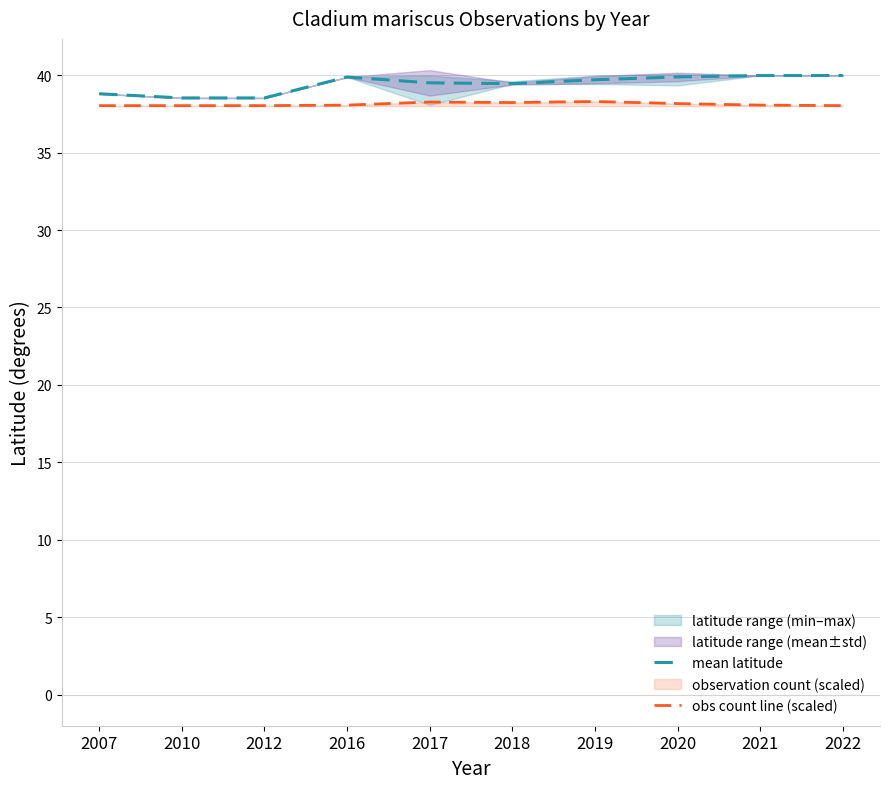

True or false: mean latitude and obs count line (scaled) cross at least once.

False